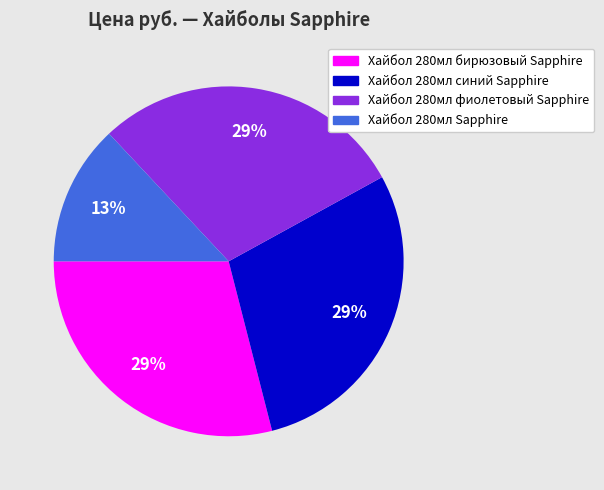

To the nearest percent, what is the average slice percentage?

25%